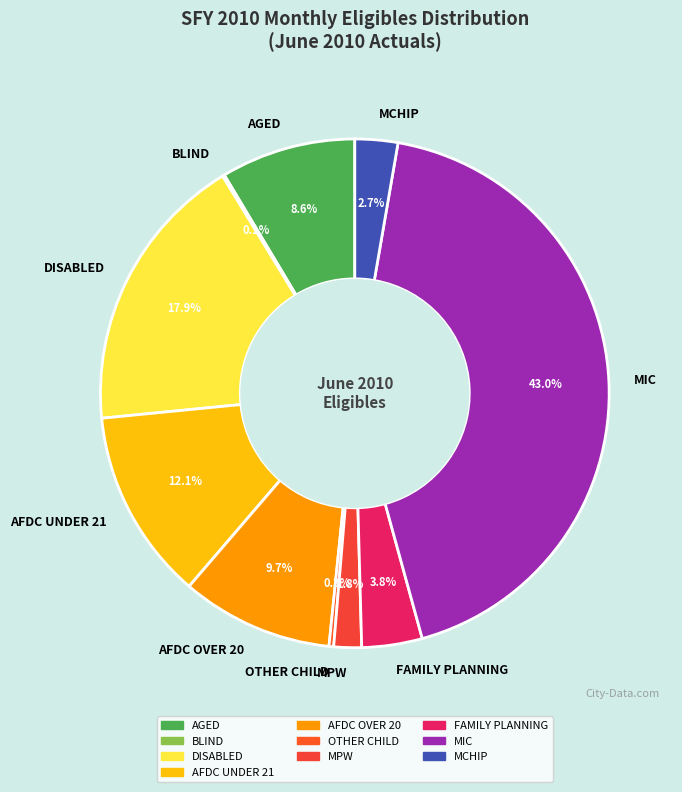

Is MCHIP the majority of the pie?

No